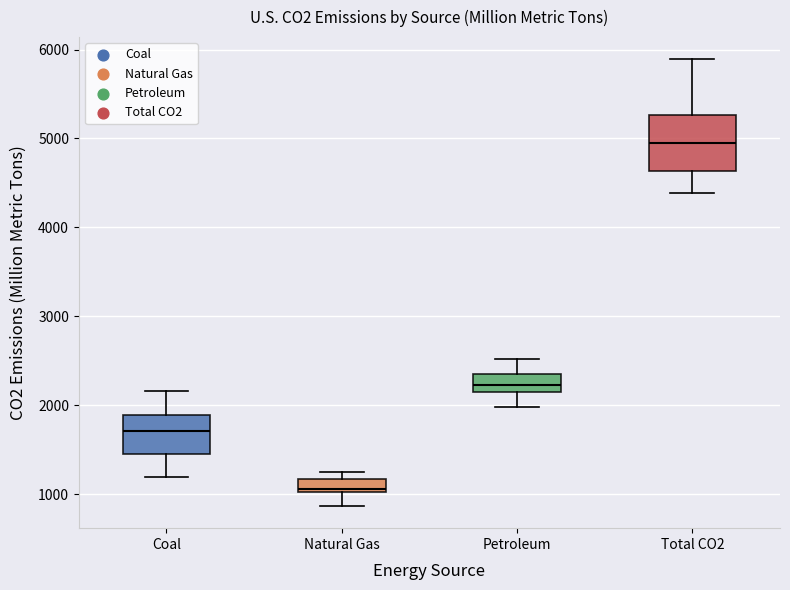

Where is the upper edge of the box for Natural Gas on the y-axis? The values are not printed on the chart, so give them approximately, as read against the axis.

1200